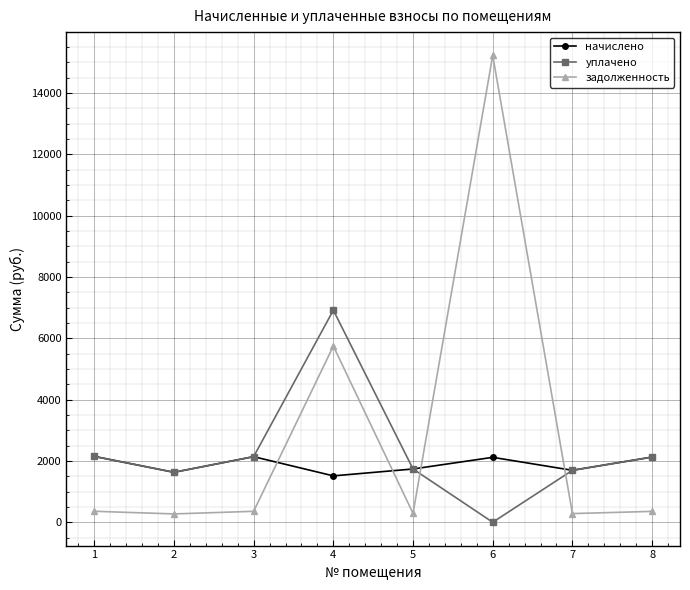

What is the value of the начислено point at the 2nd from the left?

1628.6